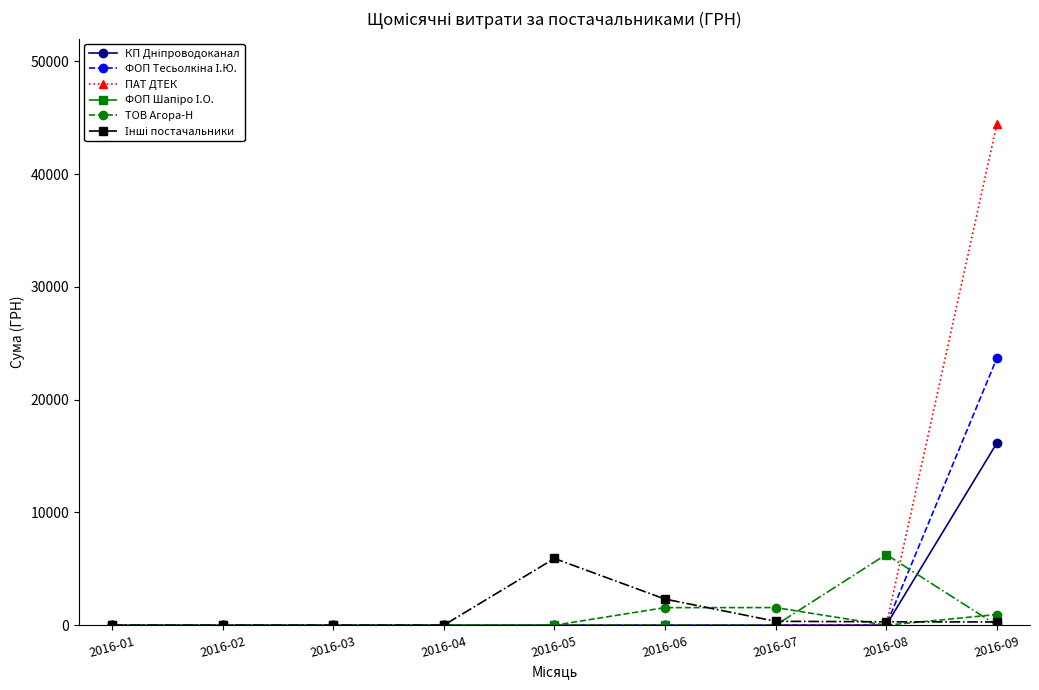

What is the greatest value displayed?

44400.2